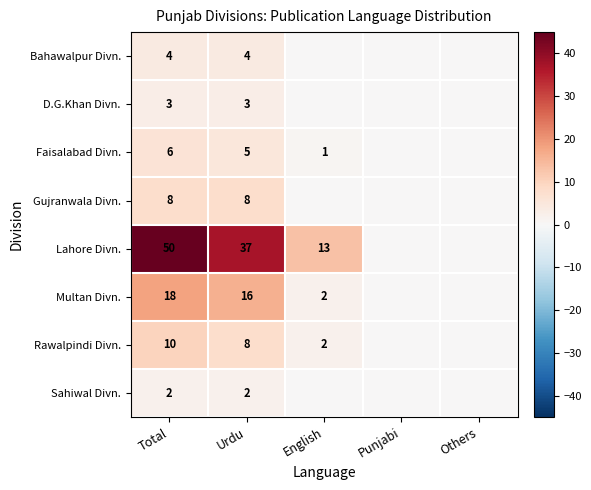

Is it true that Faisalabad Divn. equals 2 at Urdu?

False